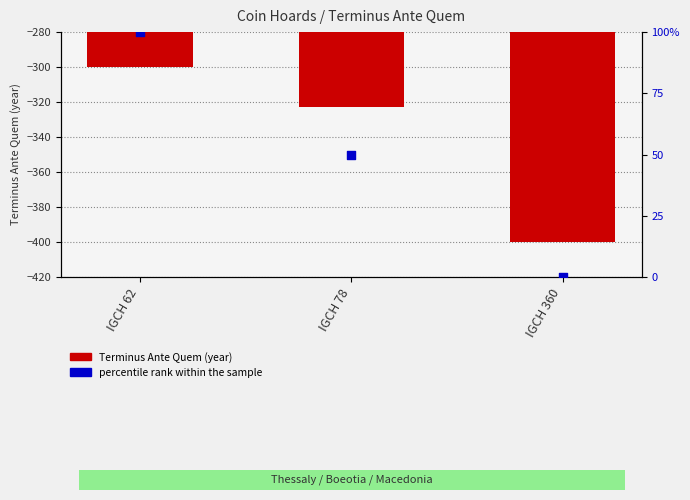

Which series contains the lowest Y value?

Terminus Ante Quem